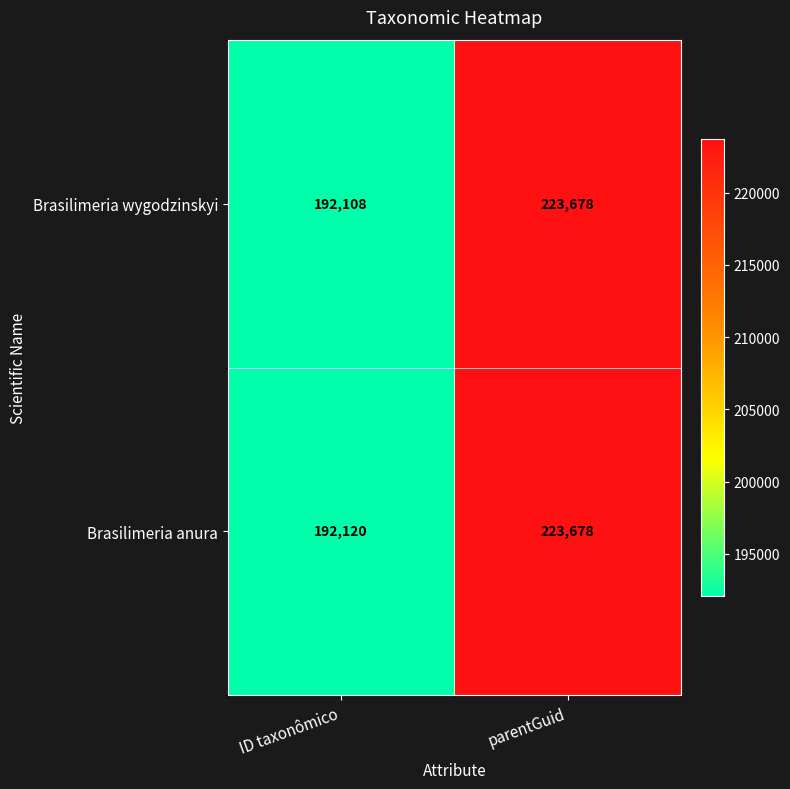

What is the minimum value shown in the chart?

192108